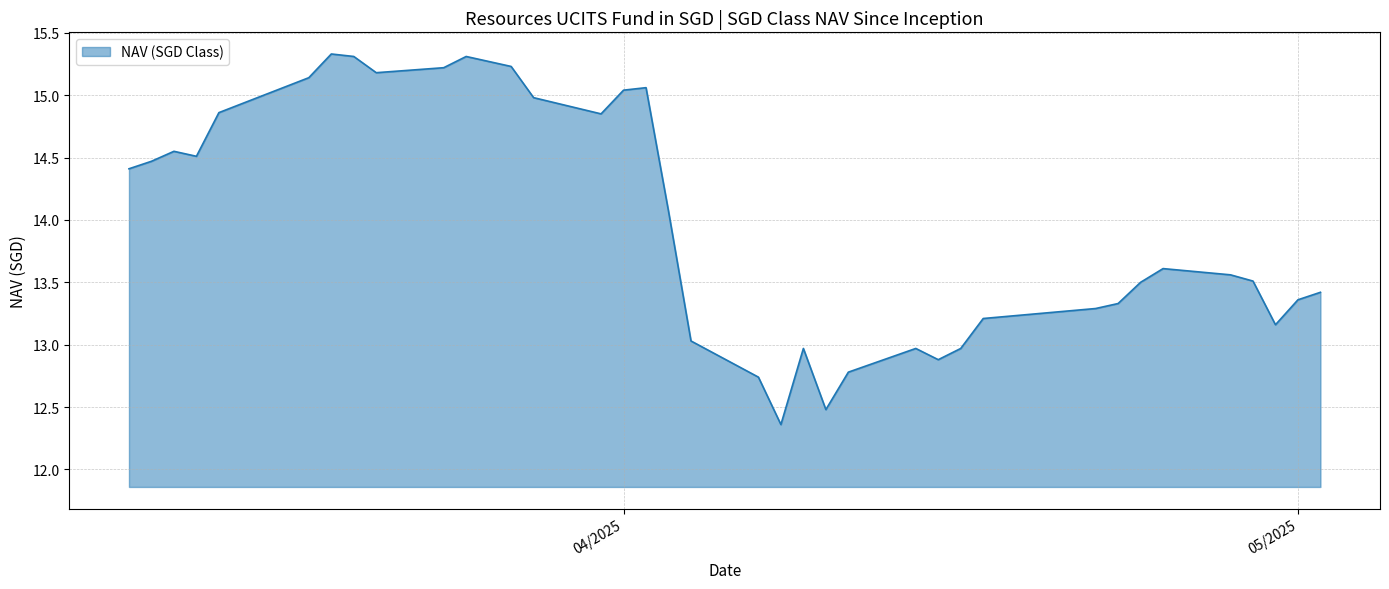

What is the maximum value shown in the chart?

15.3